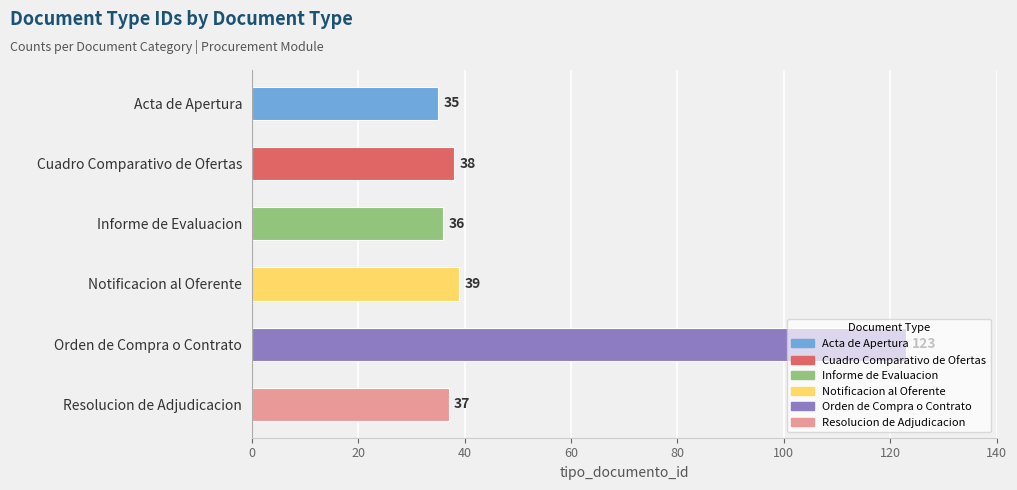

Read the value at Acta de Apertura, to the nearest 5.

35